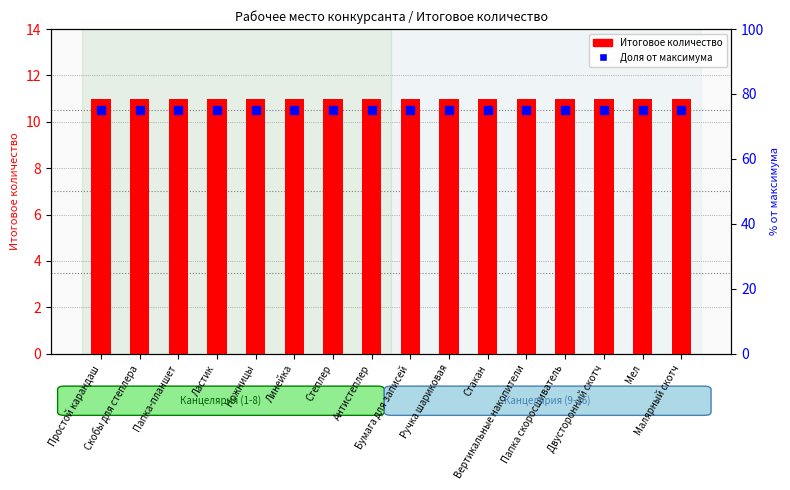

Reading left to right, what are all the values shown in this chart?

Итоговое количество (конкурсант): 11	11	11	11	11	11	11	11	11	11	11	11	11	11	11	11
Доля от максимума (в выборке): 75	75	75	75	75	75	75	75	75	75	75	75	75	75	75	75